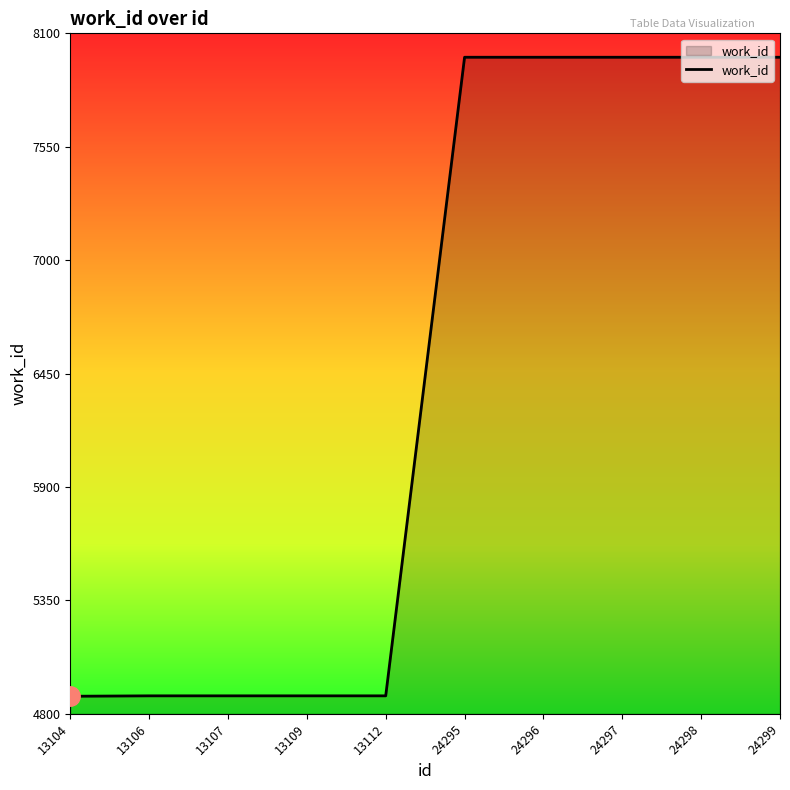

What is the difference between the values at 13109 and 24296?

3097